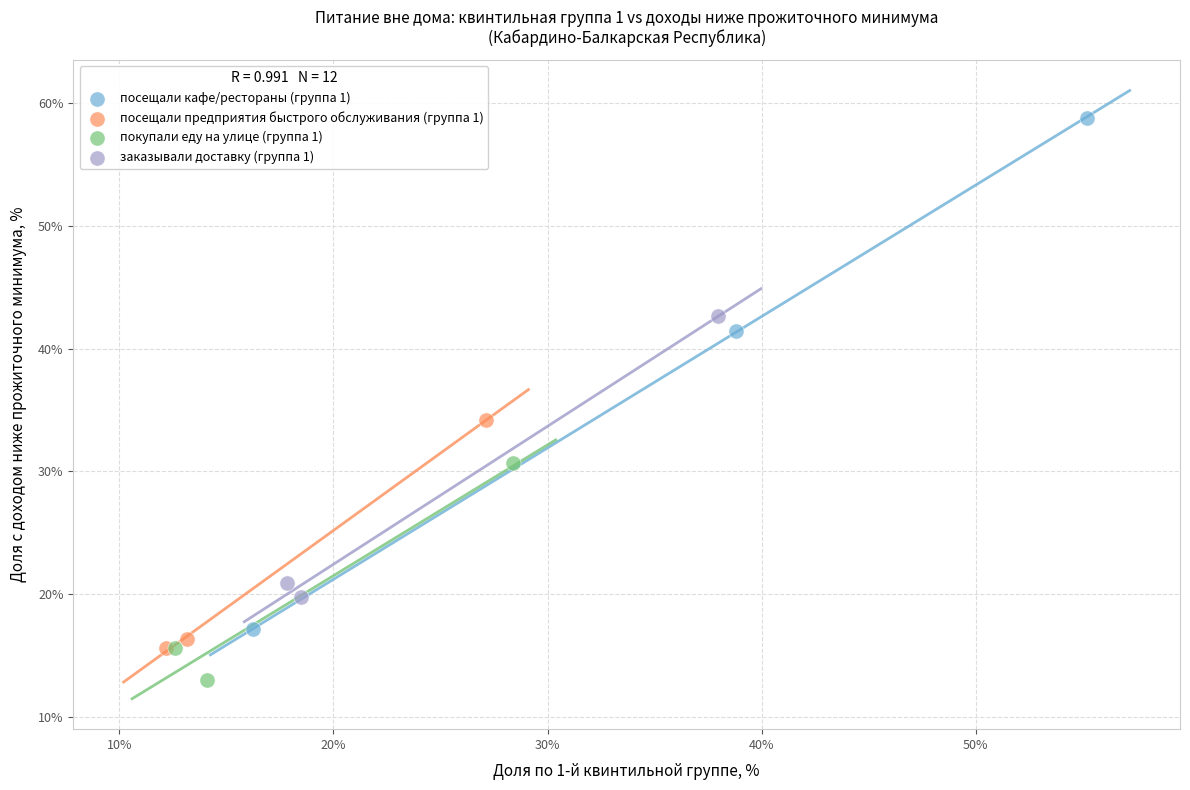

Which series reaches the maximum Y coordinate?

посещали кафе/рестораны (группа 1)